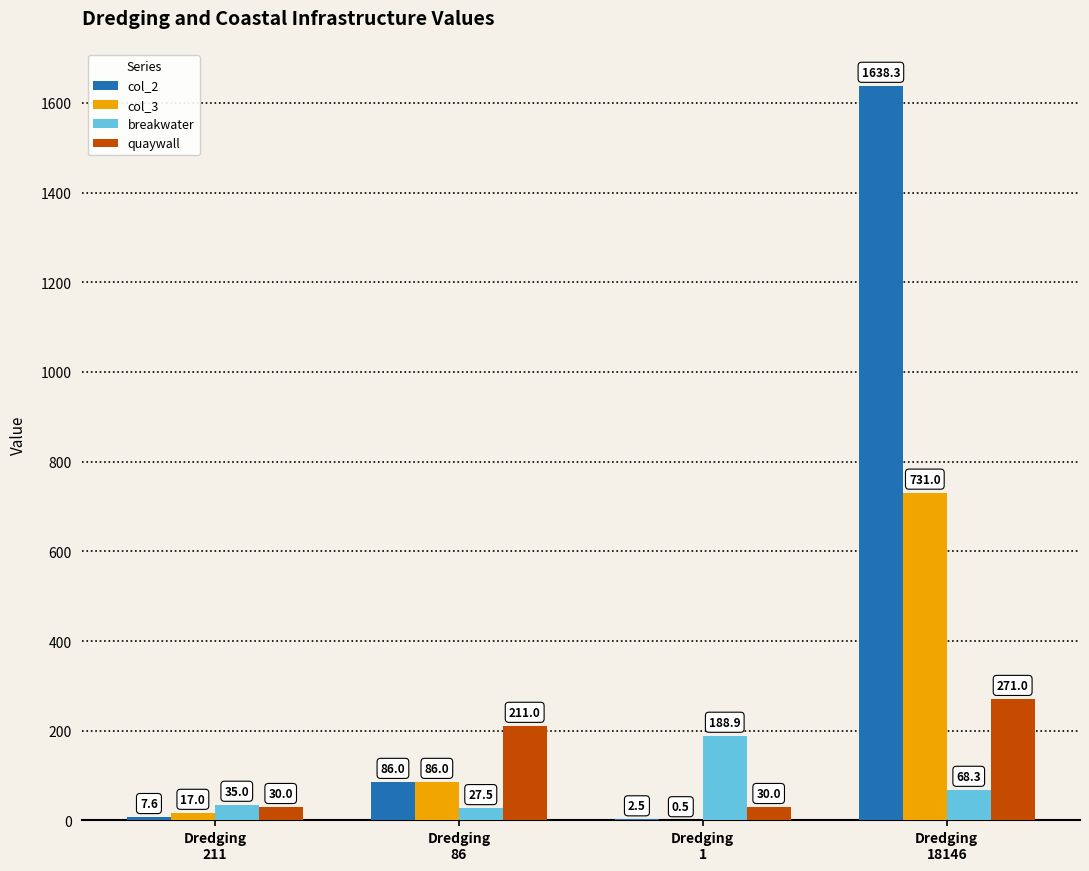

What is the sum of all col_2 values?

1734.4